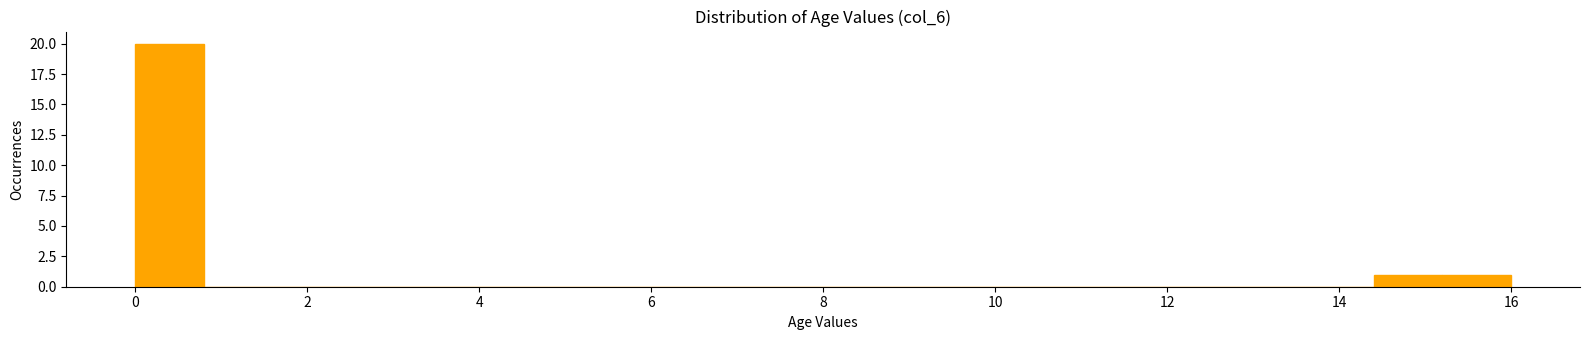

Reading left to right, list every bar in this chart as the range it spans on the x-axis followed by its height. The values are not printed on the chart, so give them approximately, as read against the axis.

0.0 to 0.8: 20
0.8 to 1.6: 0
1.6 to 2.4: 0
2.4 to 3.2: 0
3.2 to 4.0: 0
4.0 to 4.8: 0
4.8 to 5.6: 0
5.6 to 6.4: 0
6.4 to 7.2: 0
7.2 to 8.0: 0
8.0 to 8.8: 0
8.8 to 9.6: 0
9.6 to 10.4: 0
10.4 to 11.2: 0
11.2 to 12.0: 0
12.0 to 12.8: 0
12.8 to 13.6: 0
13.6 to 14.4: 0
14.4 to 15.2: 1
15.2 to 16.0: 1